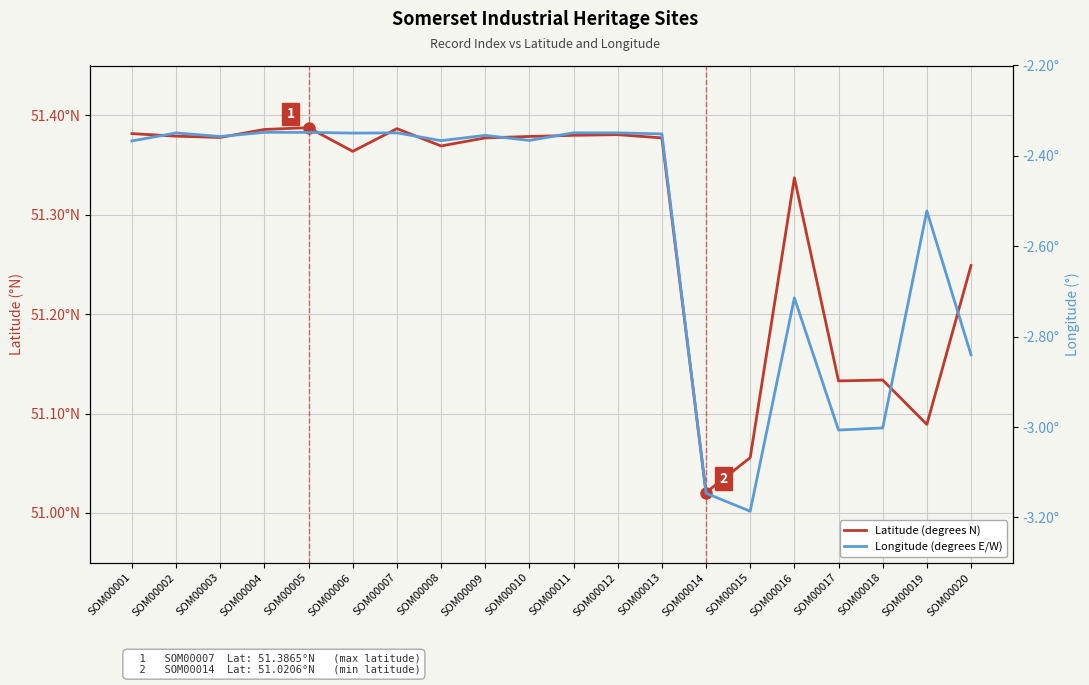

At which category does Latitude (degrees N) reach its first local peak?

SOM00005